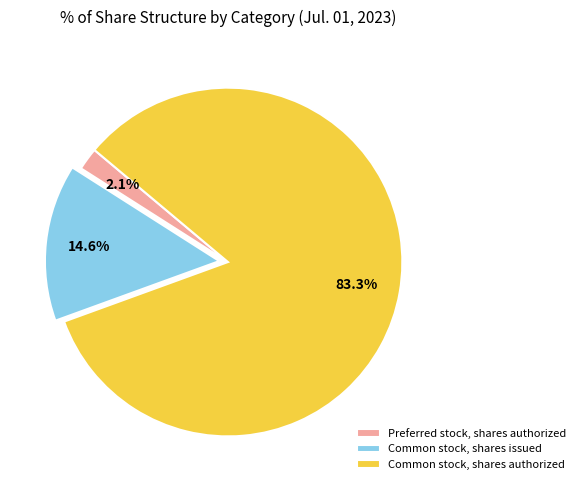

Rank the categories by value from highest to lowest.

Common stock, shares authorized, Common stock, shares issued, Preferred stock, shares authorized